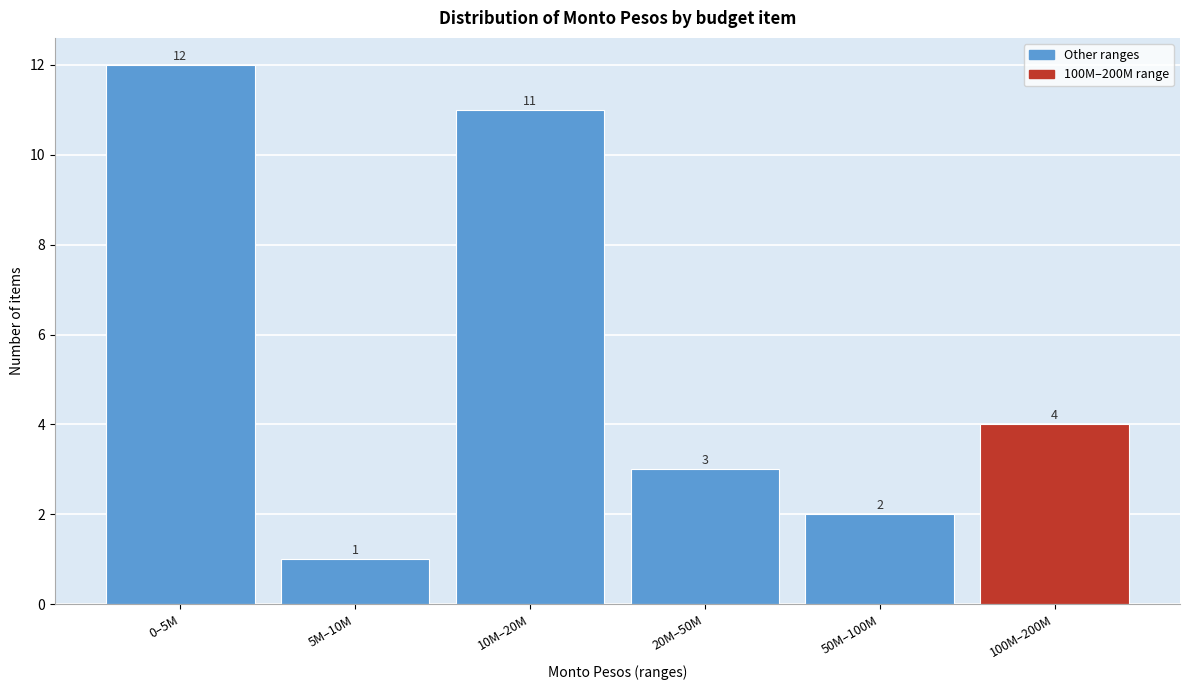

Reading left to right, transcribe all the data shown in this chart.

0–5M=12	5M–10M=1	10M–20M=11	20M–50M=3	50M–100M=2	100M–200M=4